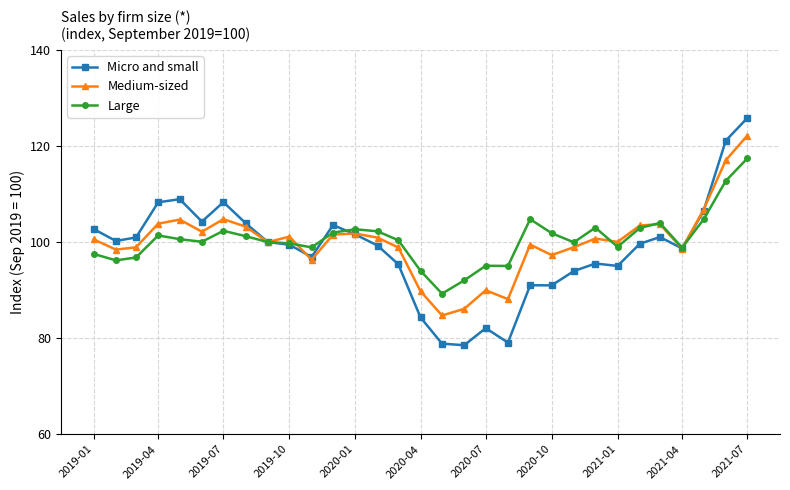

What is the sum of all Medium-sized values?

3104.2